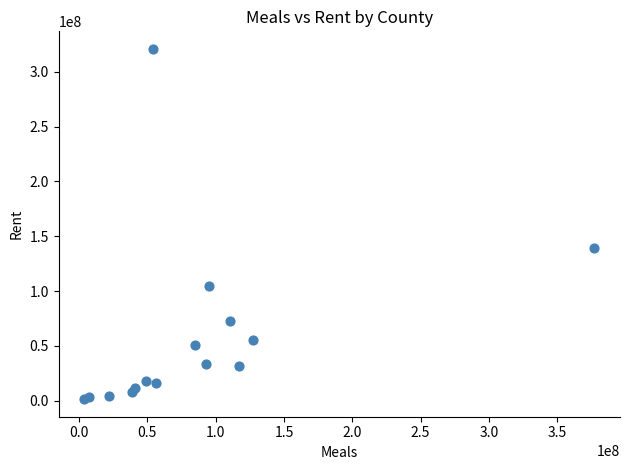

What Y value in the scatter plot is closest to 161188259?

139690961.4